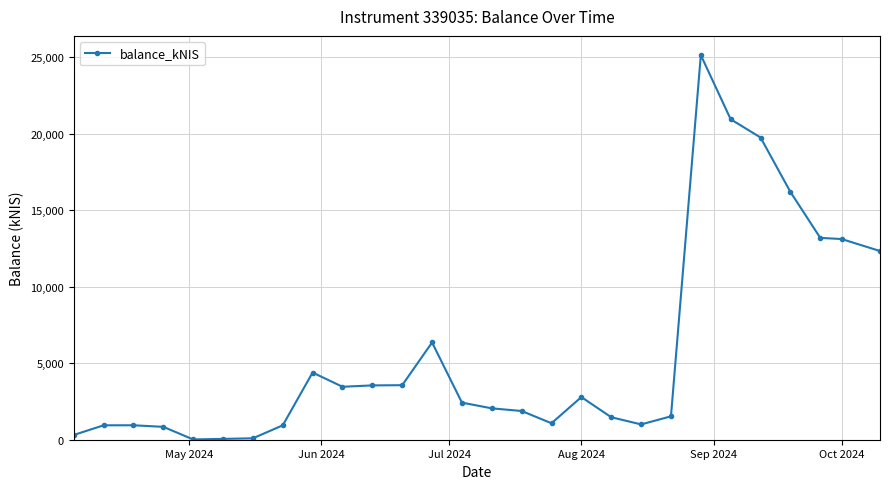

True or false: there are more than 0 points higher than both neighbors.

True